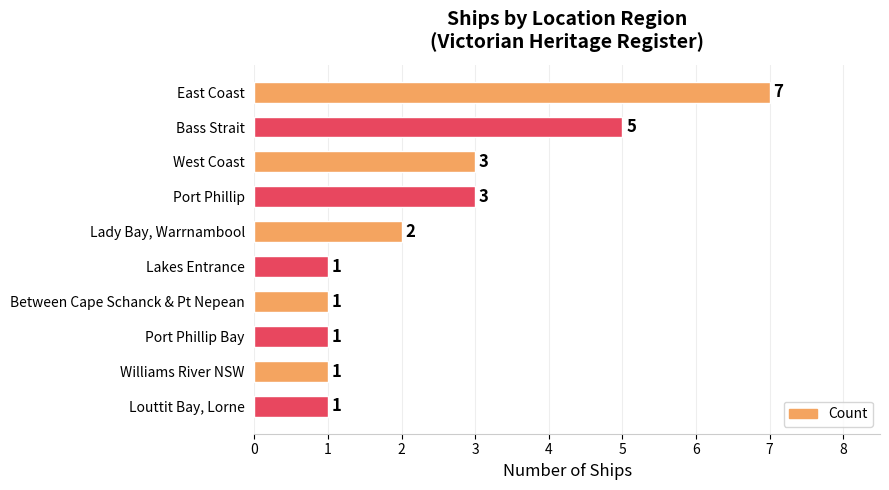

Does the chart contain stacked bars?

No